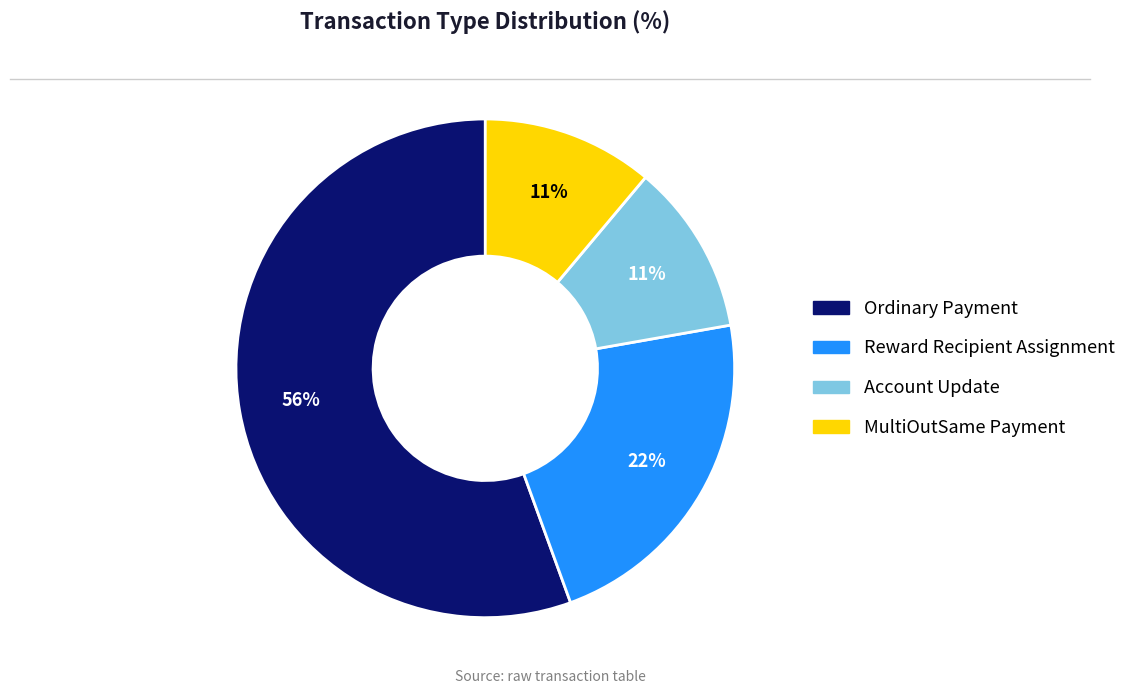

To the nearest percent, what percentage of the pie is Ordinary Payment?

56%